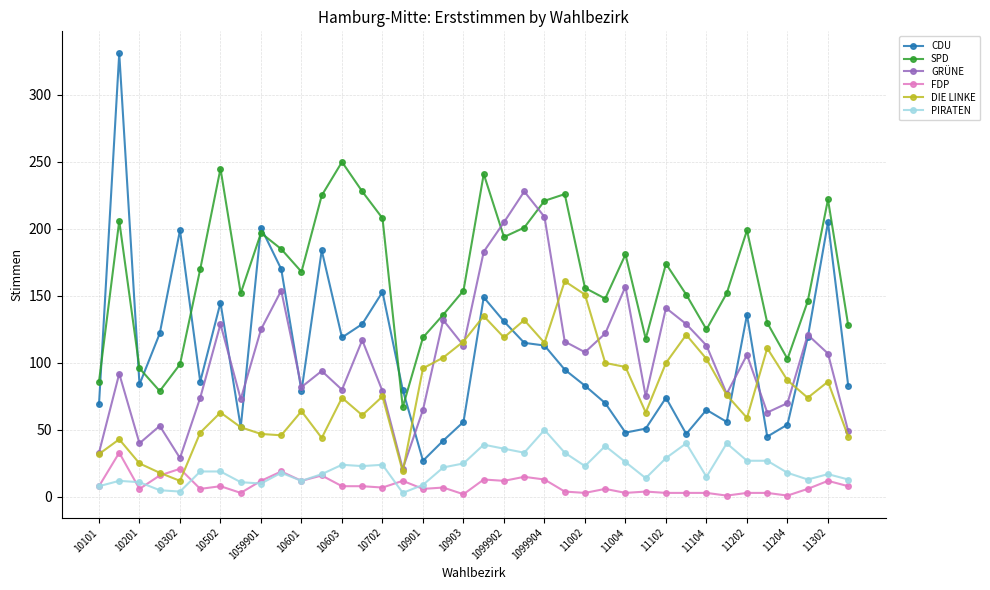

True or false: GRÜNE and PIRATEN cross at least once.

False